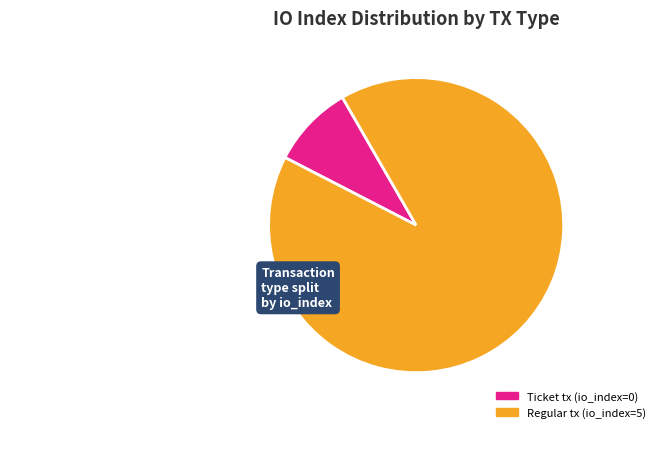

Which has a higher value, Ticket tx (io_index=0) or Regular tx (io_index=5)?

Regular tx (io_index=5)